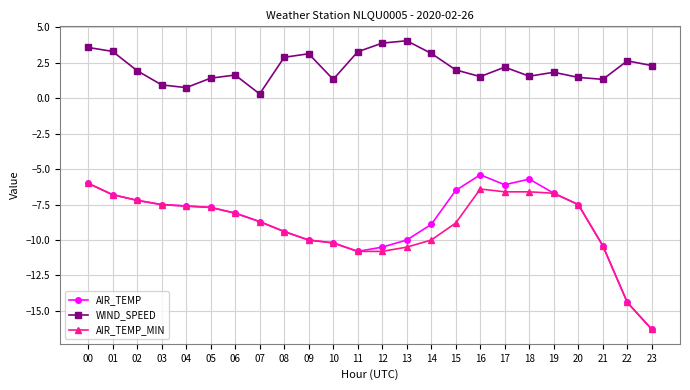

What is the average value of the AIR_TEMP_MIN series?

-9.0